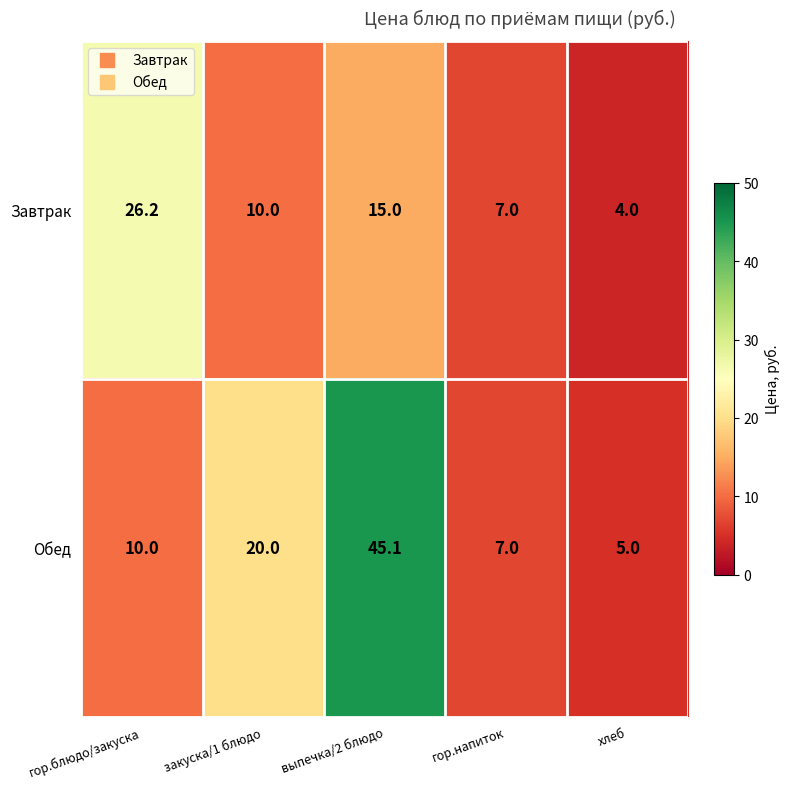

What is the smallest value displayed?

4.0